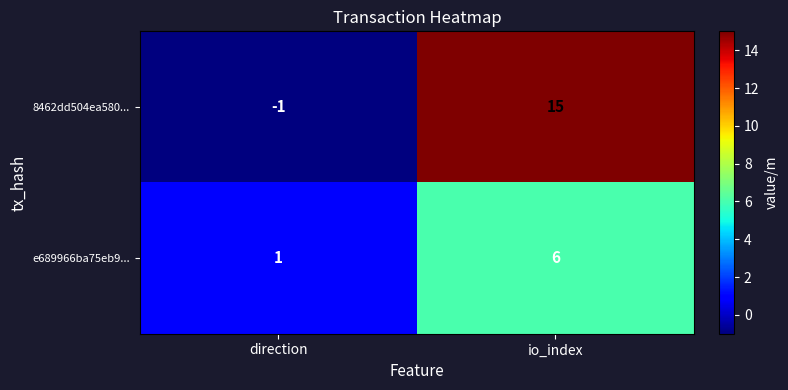

At which category is the sum across all series the highest?

io_index